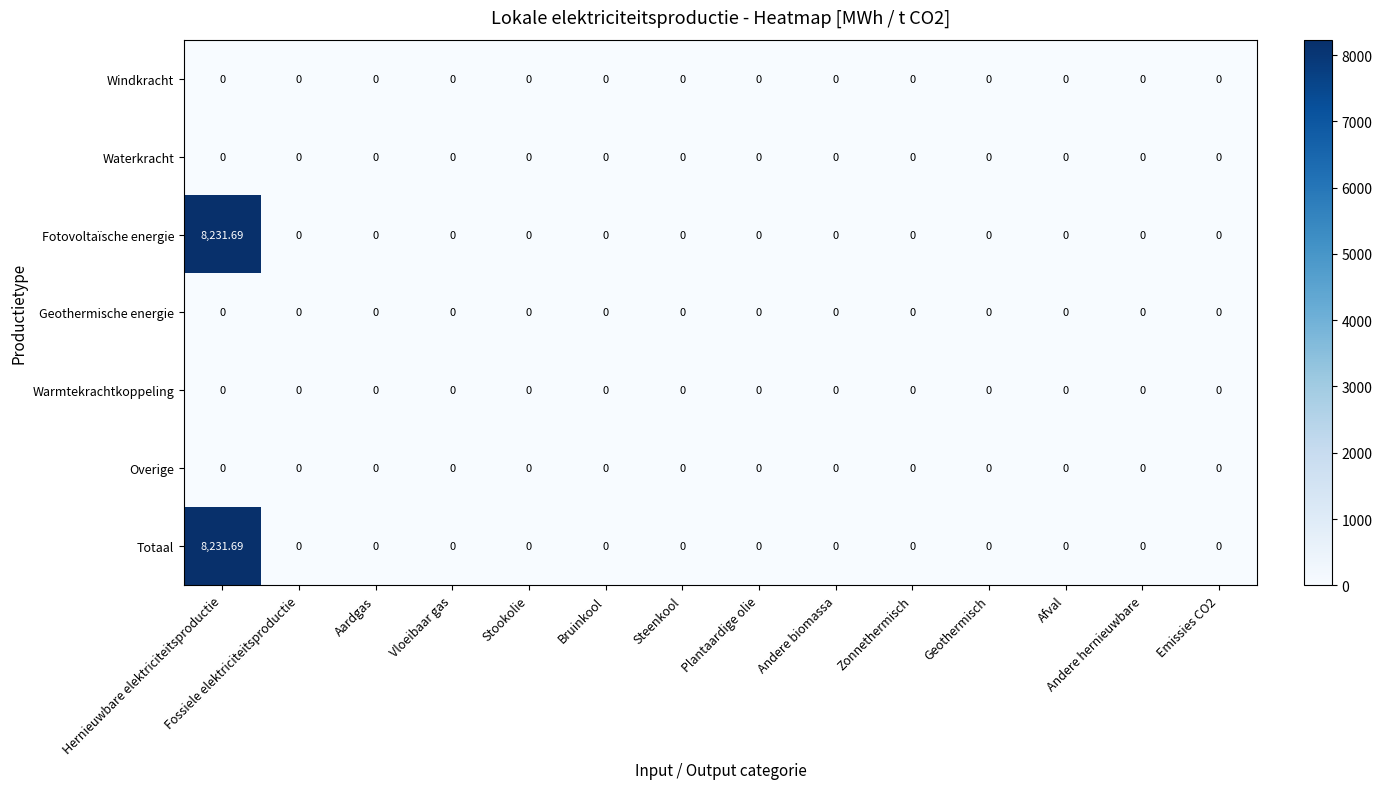

Which category has the highest value across all series?

Hernieuwbare elektriciteitsproductie